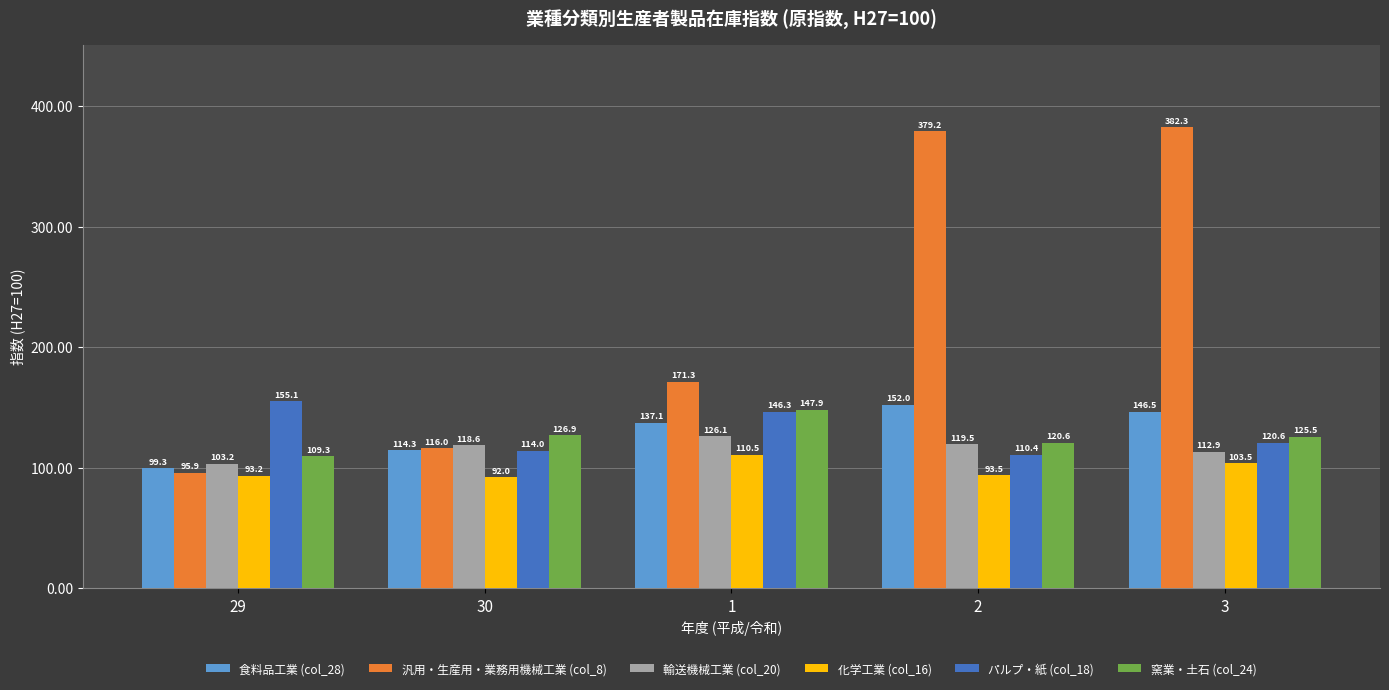

Reading right to left, list all the values displayed in this chart.

食料品工業 (col_28): 146.5	152.0	137.1	114.3	99.3
汎用・生産用・業務用機械工業 (col_8): 382.3	379.2	171.3	116.0	95.9
輸送機械工業 (col_20): 112.9	119.5	126.1	118.6	103.2
化学工業 (col_16): 103.5	93.5	110.5	92.0	93.2
パルプ・紙 (col_18): 120.6	110.4	146.3	114.0	155.1
窯業・土石 (col_24): 125.5	120.6	147.9	126.9	109.3